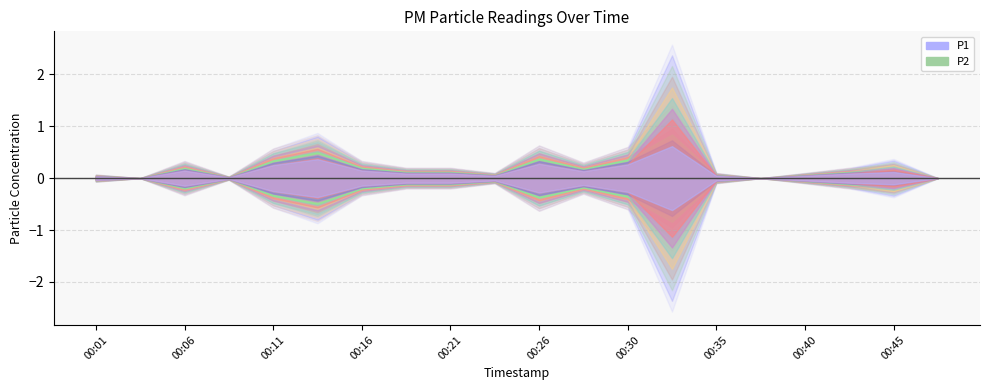

Reading left to right, transcribe all the data shown in this chart.

P1: 00:01=0.1	00:04=0.0	00:06=0.3	00:09=0.0	00:11=0.6	00:13=0.9	00:16=0.3	00:18=0.2	00:21=0.2	00:23=0.1	00:26=0.6	00:28=0.3	00:30=0.6	00:33=2.6	00:35=0.1	00:38=0.0	00:40=0.1	00:43=0.2	00:45=0.4	00:47=0.0
P2: 00:01=0.1	00:04=0.0	00:06=0.3	00:09=0.0	00:11=0.6	00:13=0.8	00:16=0.3	00:18=0.2	00:21=0.2	00:23=0.1	00:26=0.6	00:28=0.3	00:30=0.6	00:33=1.4	00:35=0.1	00:38=0.0	00:40=0.1	00:43=0.2	00:45=0.3	00:47=0.0